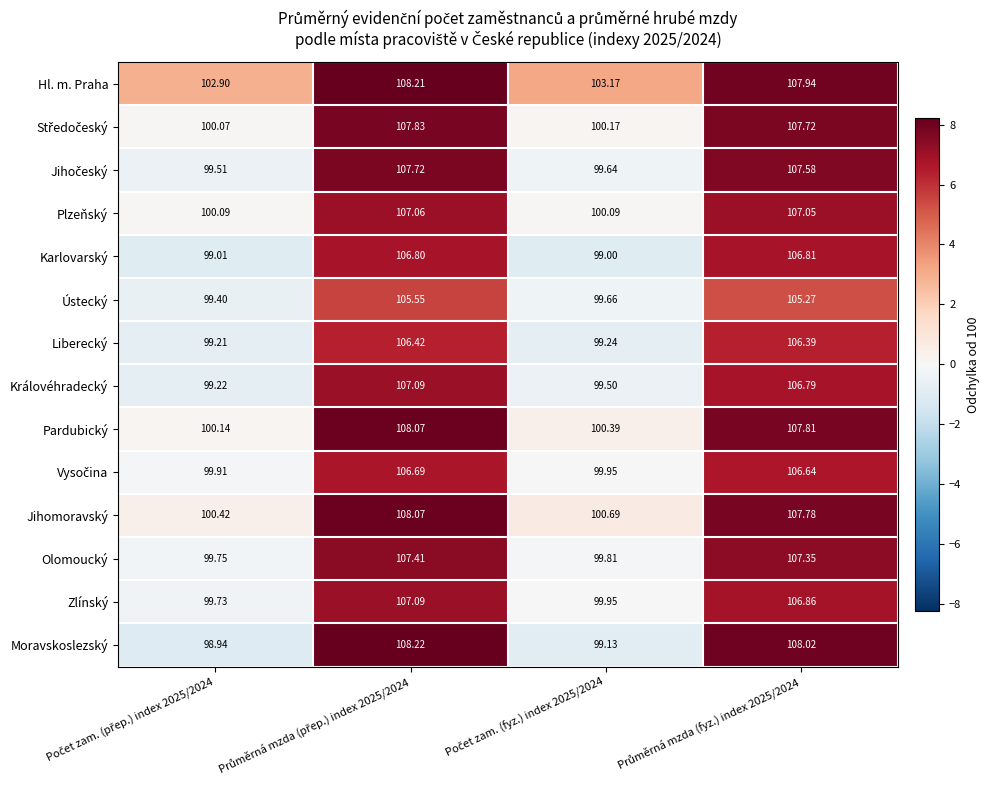

Which series has the widest spread of values?

Moravskoslezský